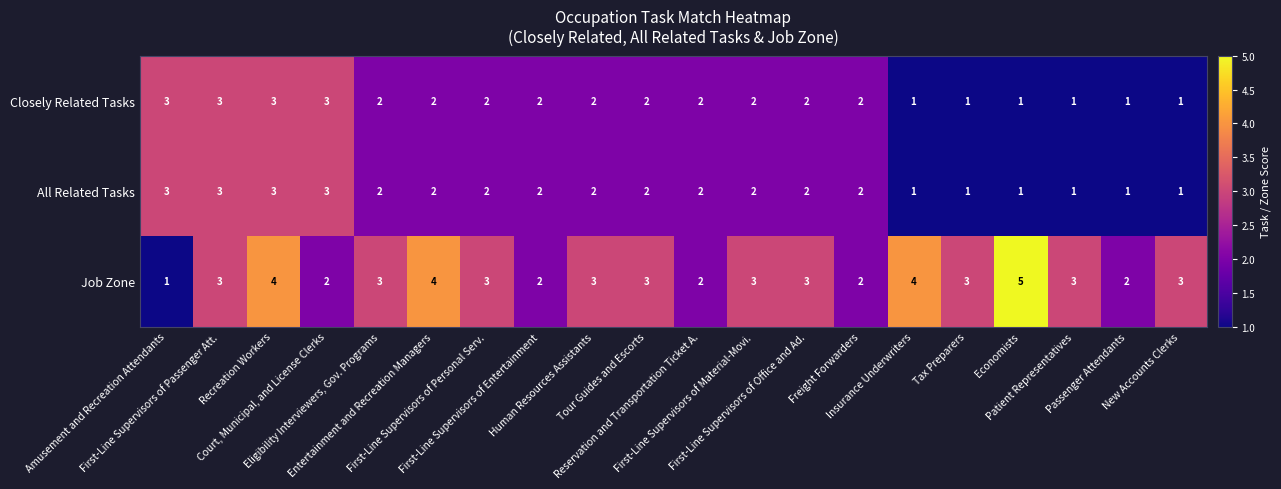

What is the spread (max minus min) of values at Recreation Workers?

1